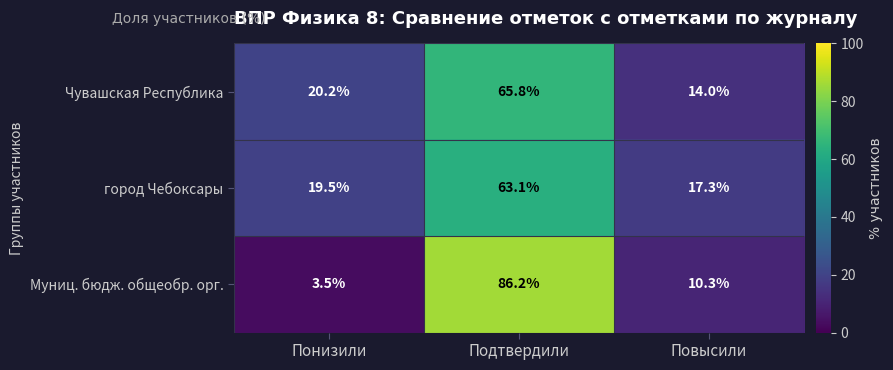

What is the sum of the Чувашская Республика values at Повысили and Подтвердили?

79.8